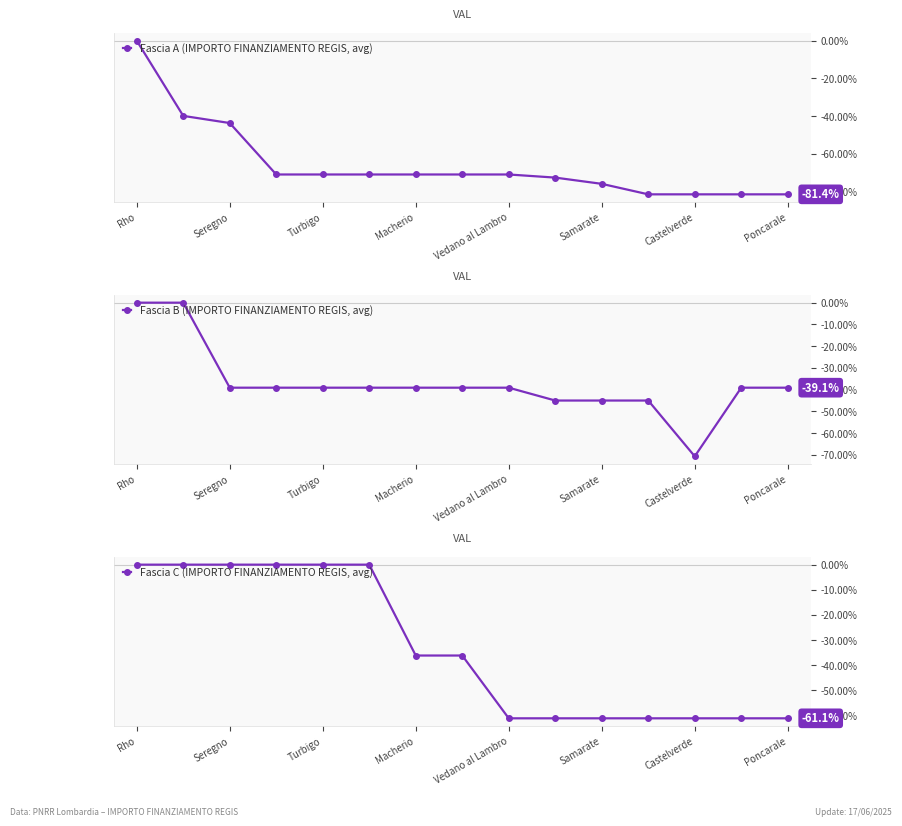

Reading left to right, transcribe all the data shown in this chart.

Fascia A (IMPORTO FINANZIAMENTO REGIS, avg): 0.0	-39.8	-43.6	-70.9	-70.9	-70.9	-70.9	-70.9	-70.9	-72.5	-75.9	-81.4	-81.4	-81.4	-81.4
Fascia B (IMPORTO FINANZIAMENTO REGIS, avg): 0.0	0.0	-39.1	-39.1	-39.1	-39.1	-39.1	-39.1	-39.1	-45.0	-45.0	-45.0	-70.7	-39.1	-39.1
Fascia C (IMPORTO FINANZIAMENTO REGIS, avg): 0.0	0.0	0.0	0.0	0.0	0.0	-36.1	-36.1	-61.1	-61.1	-61.1	-61.1	-61.1	-61.1	-61.1